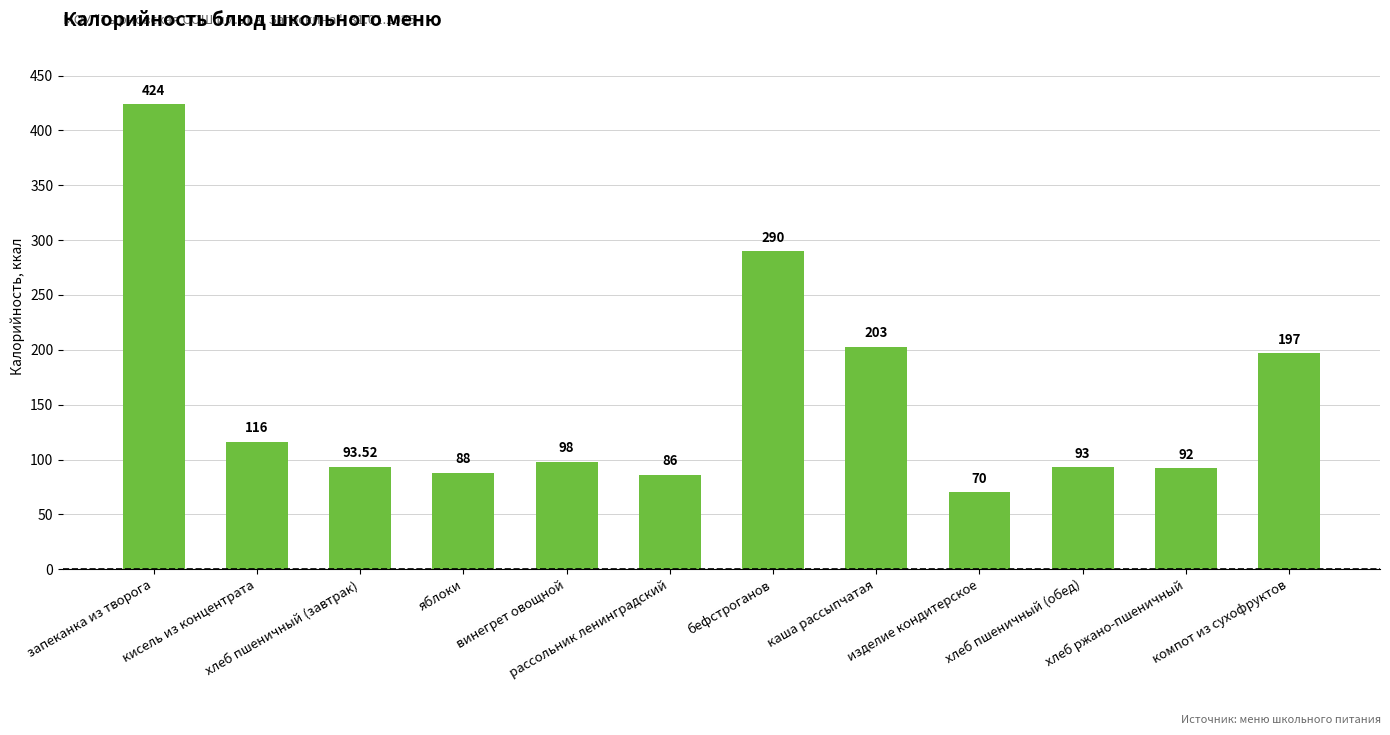

What is the label of the 5th bar from the right?

каша рассыпчатая